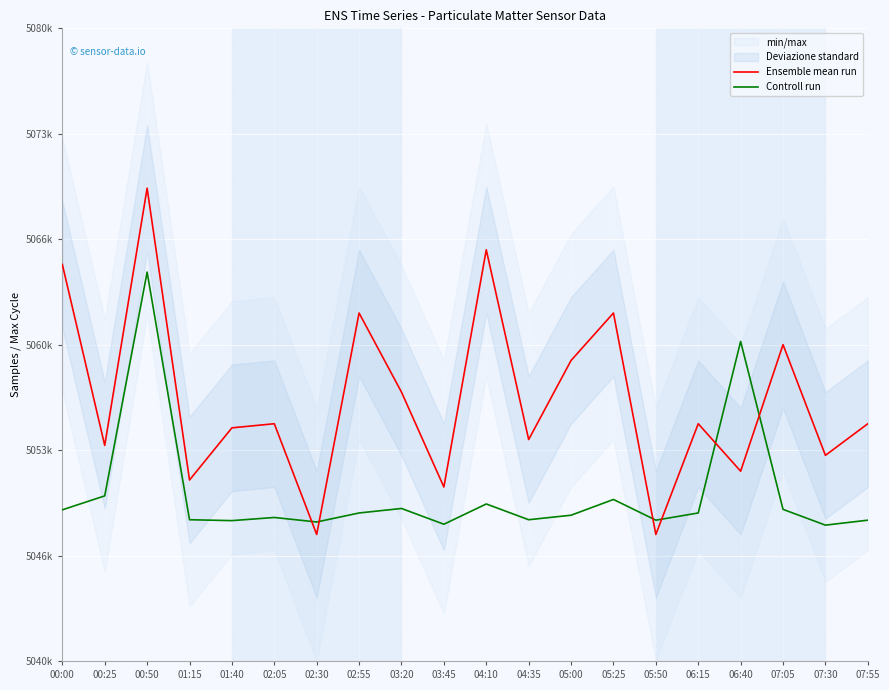

What is the value of the Ensemble mean run point at the 12th from the left?

5054000.0